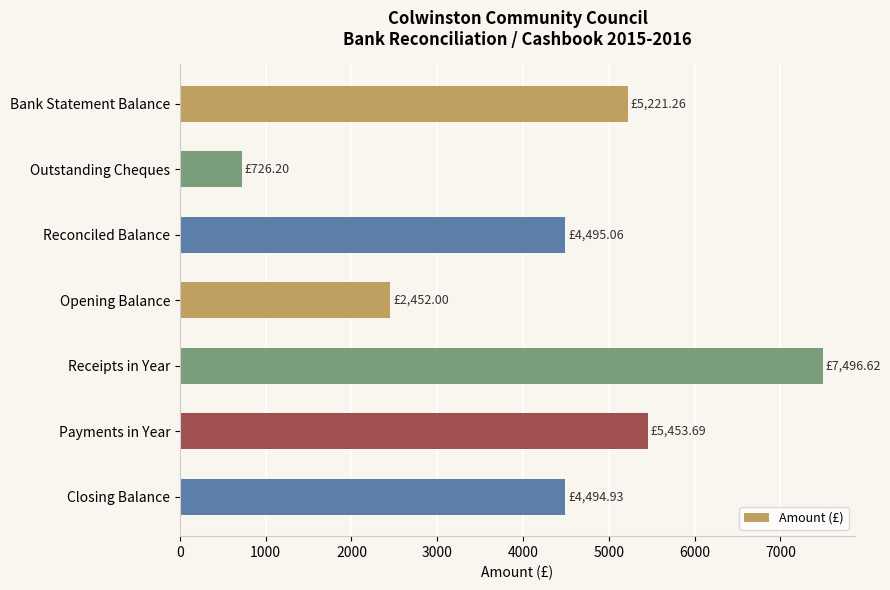

What is the smallest value displayed?

726.2